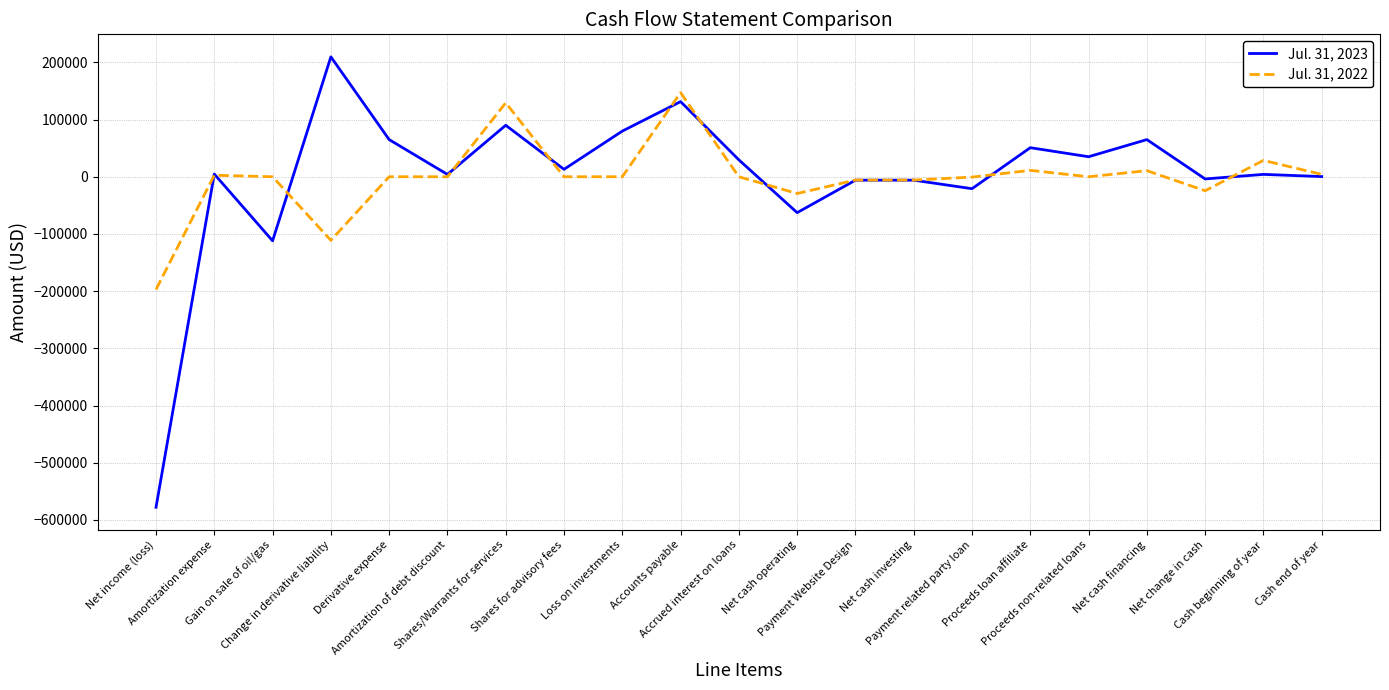

True or false: Jul. 31, 2022 and Jul. 31, 2023 intersect in this chart.

True